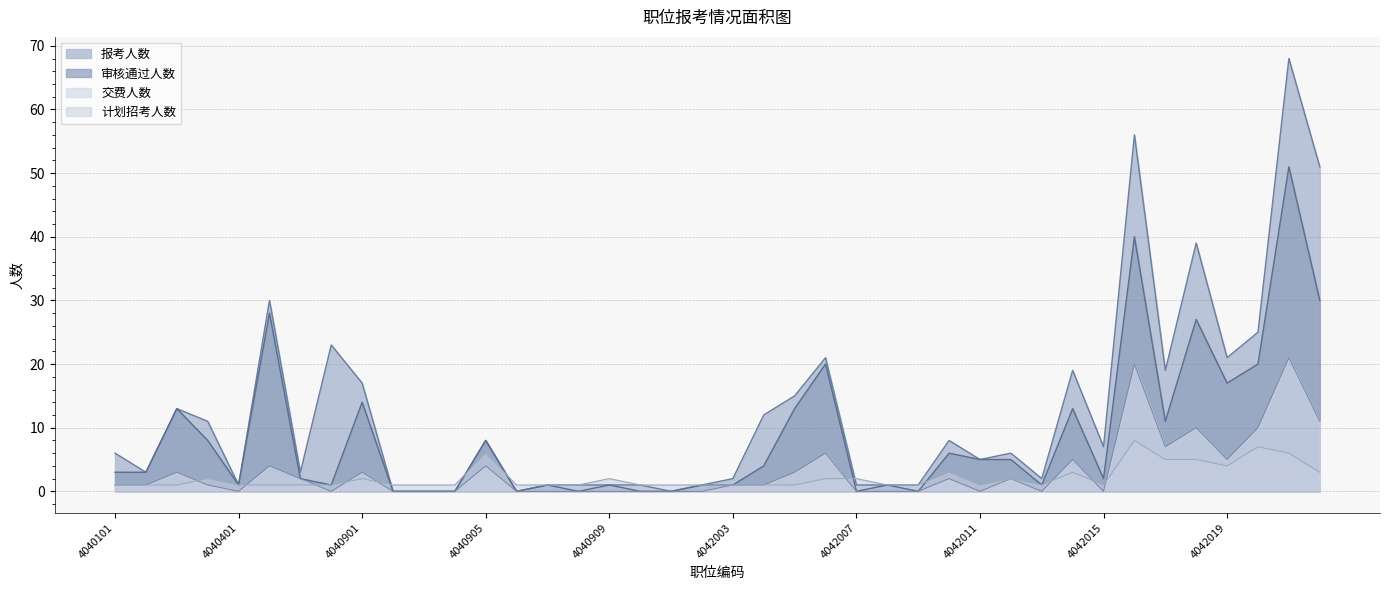

Which category has the lowest value in the 审核通过人数 series?

4040902